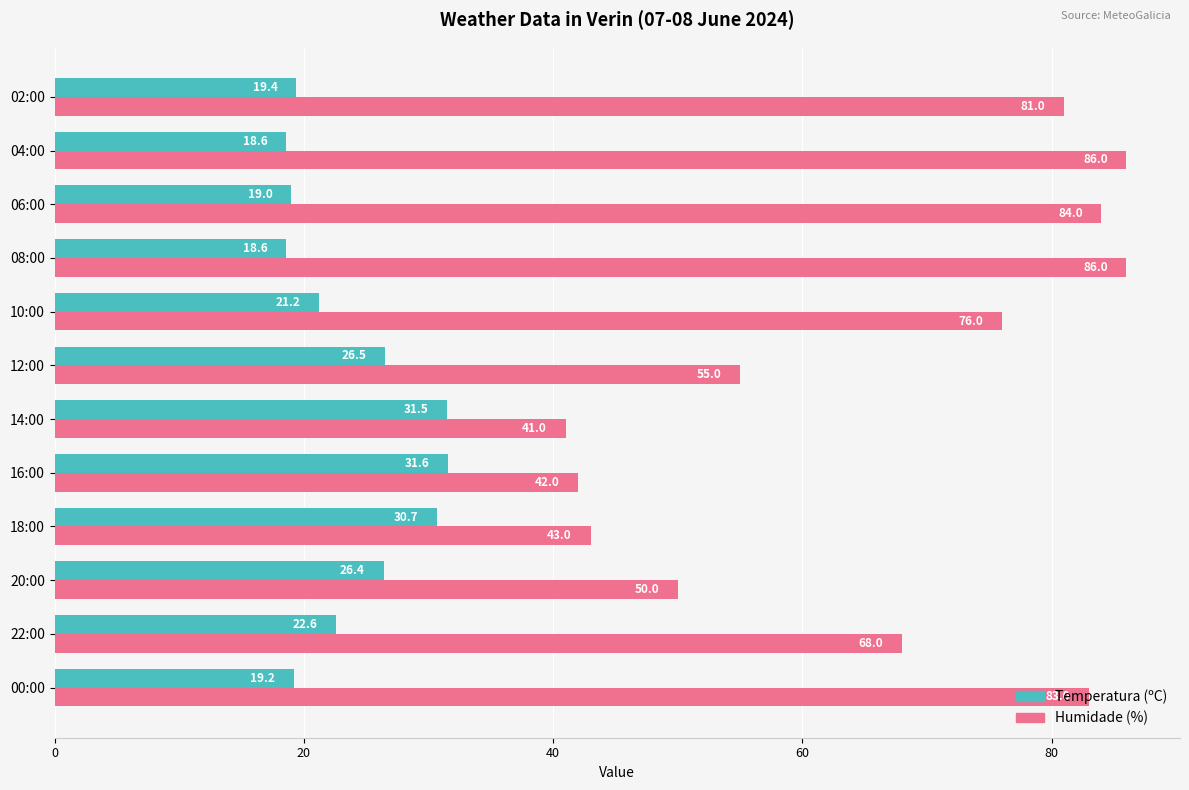

At how many categories does at least one series exceed 73?

6